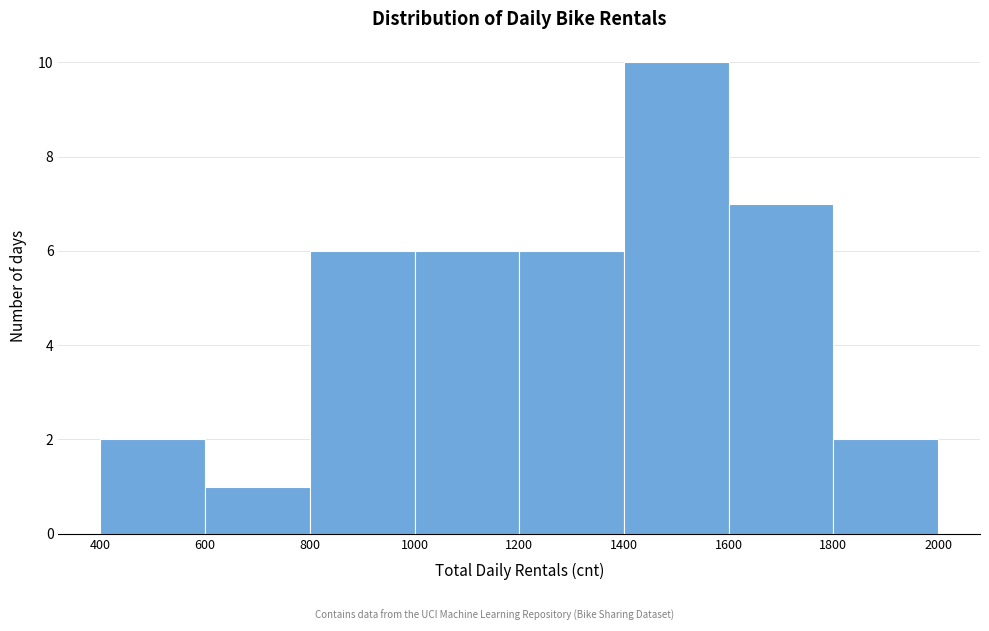

Which range on the x-axis has the tallest bar?

1400 to 1600